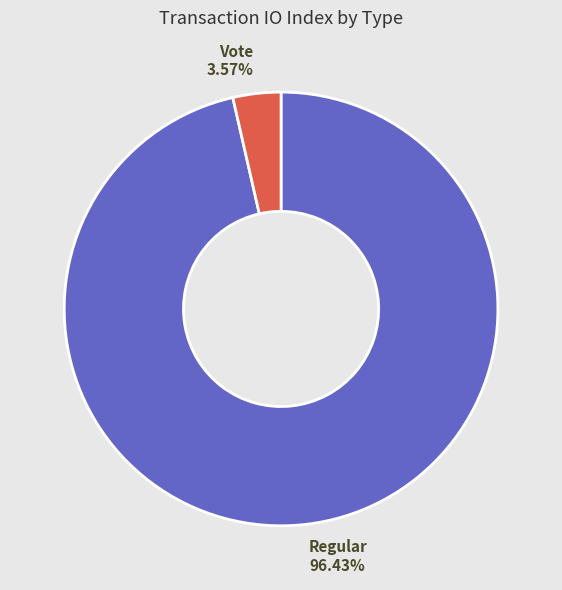

Is there any slice that represents more than half of the pie?

Yes